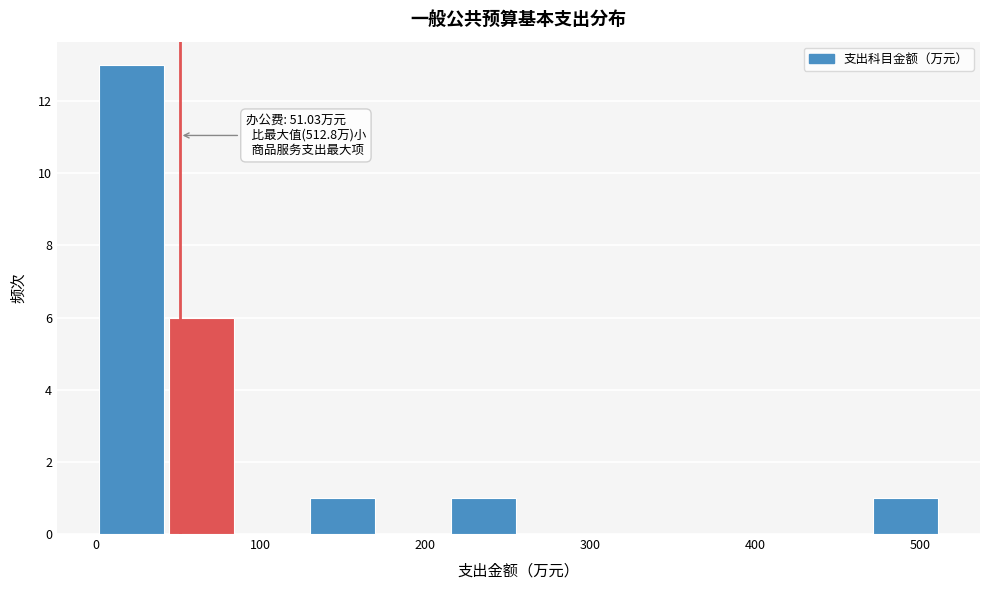

Which range on the x-axis has the tallest bar?

0 to 40